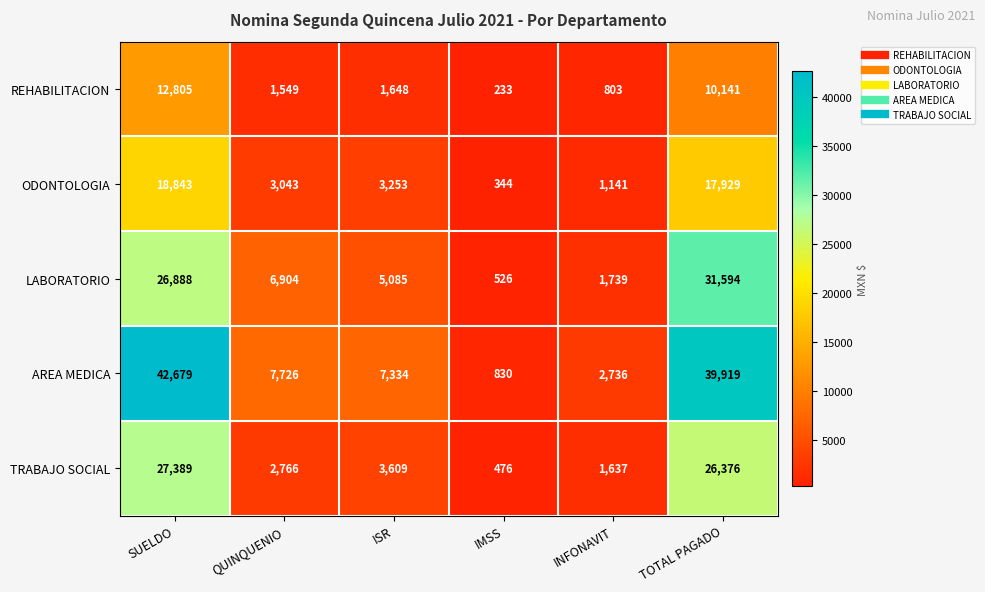

Which series has the largest total across all categories?

AREA MEDICA